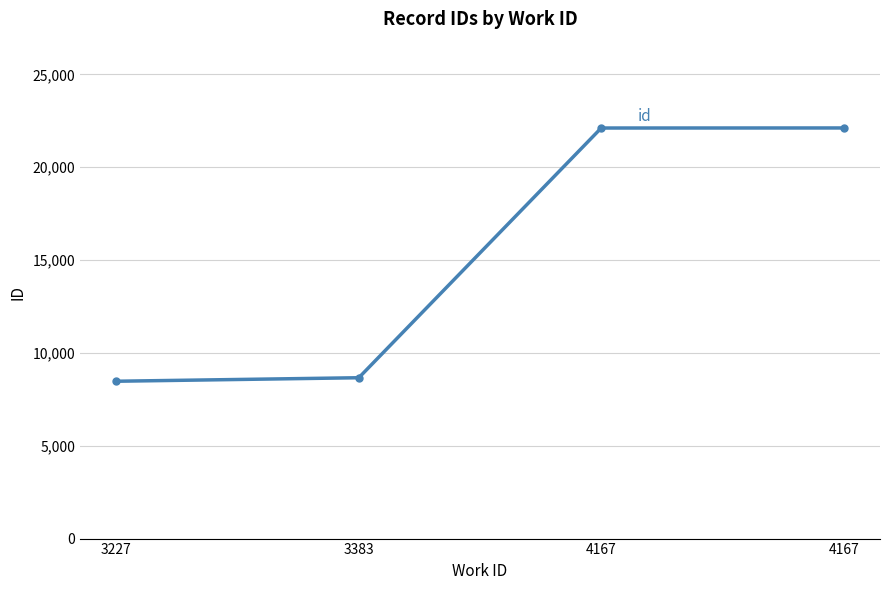

List the labels in order of value, largest first.

4167, 4167, 3383, 3227